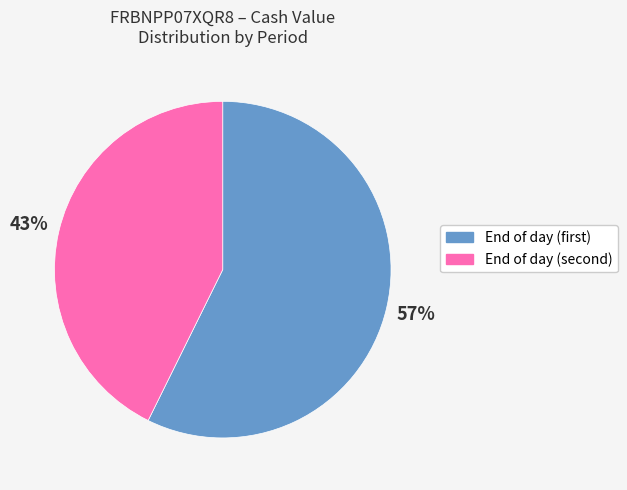

To the nearest percent, what is the average slice percentage?

50%